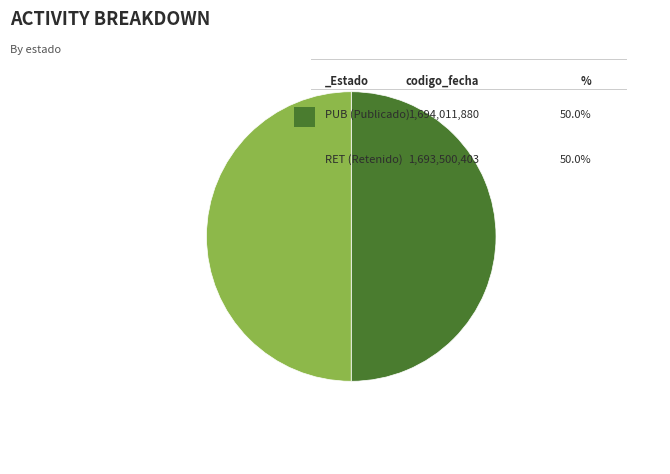

To the nearest percent, what is the average slice percentage?

50%